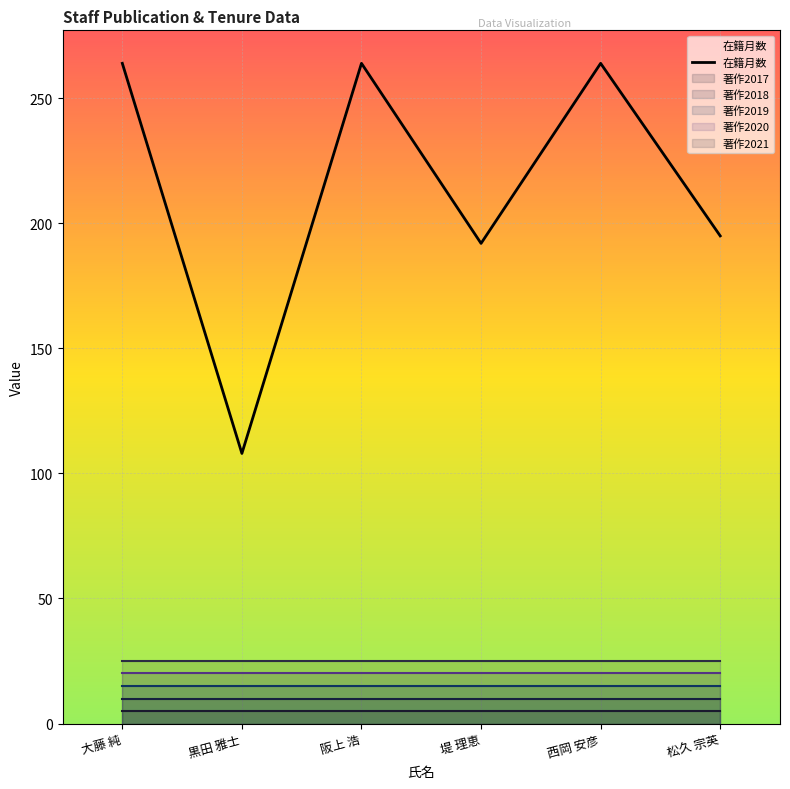

Where is the first local minimum?

黒田 雅士